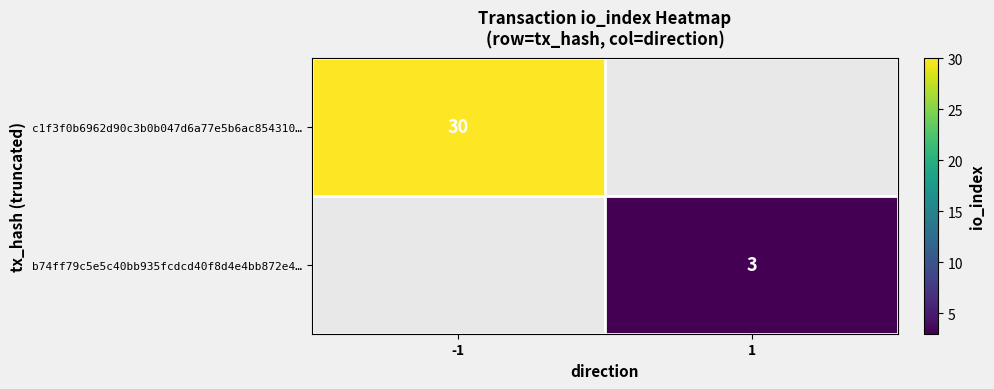

What is the maximum value shown in the chart?

30.0